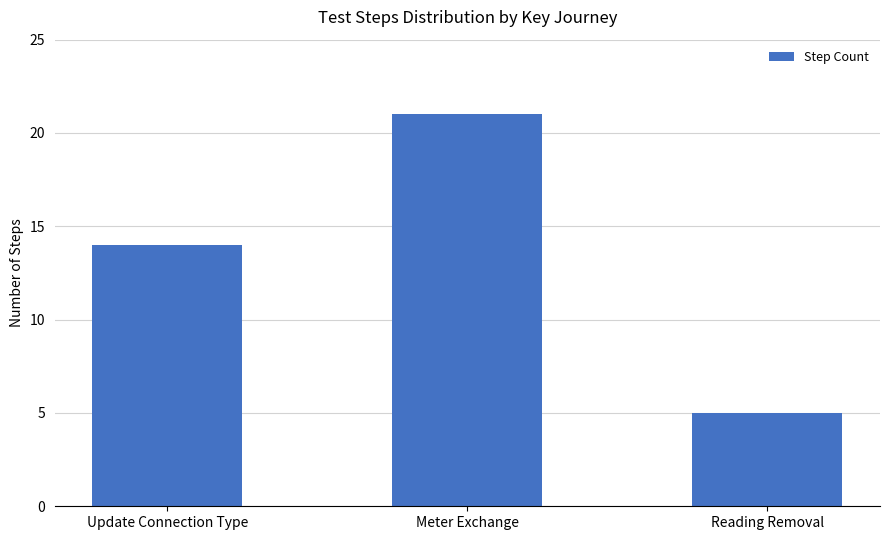

What position from the right is Meter Exchange?

2